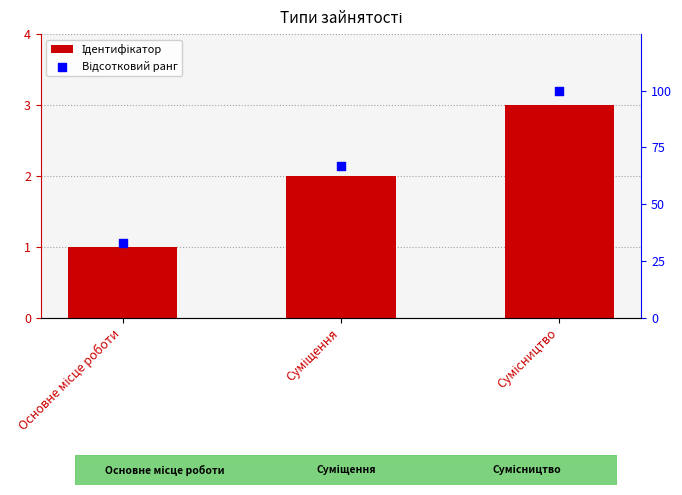

What are all the series names shown in the legend?

Ідентифікатор, Відсотковий ранг